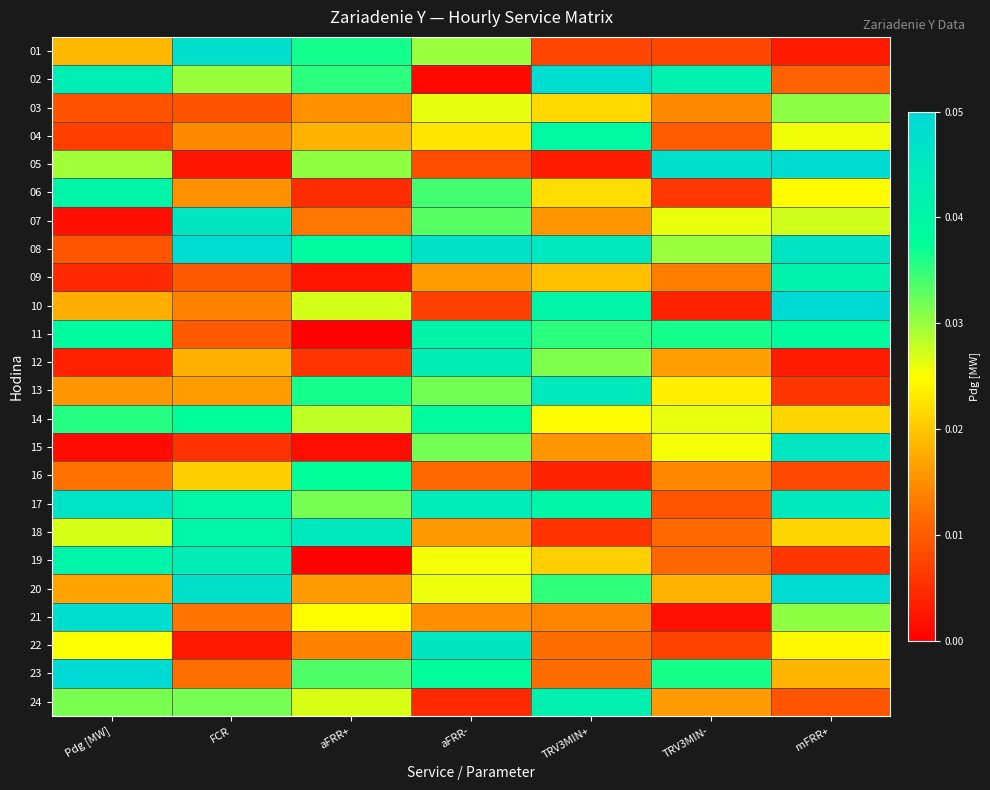

Which has a higher value, Pdg [MW] or FCR?

FCR